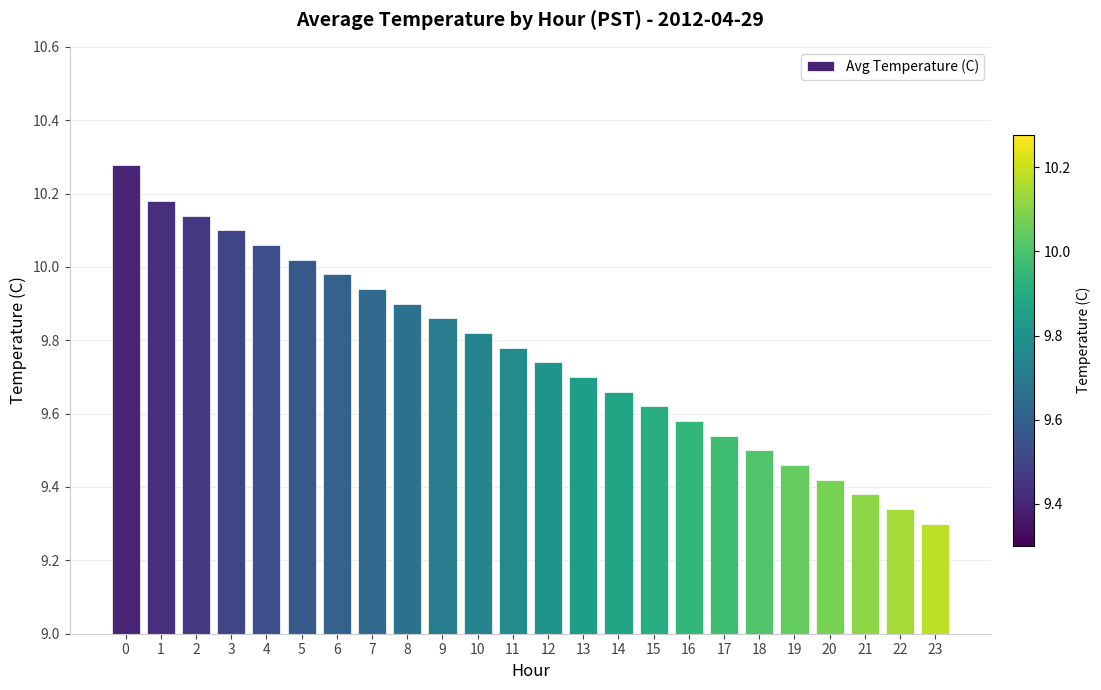

What is the sum of all values?

234.3